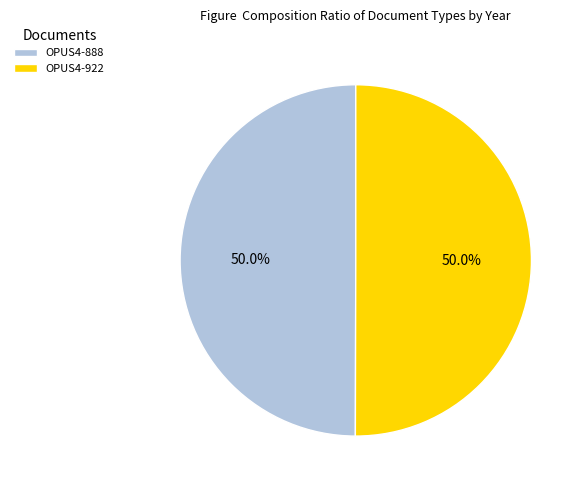

Combined, do OPUS4-888 and OPUS4-922 account for over 50%?

Yes